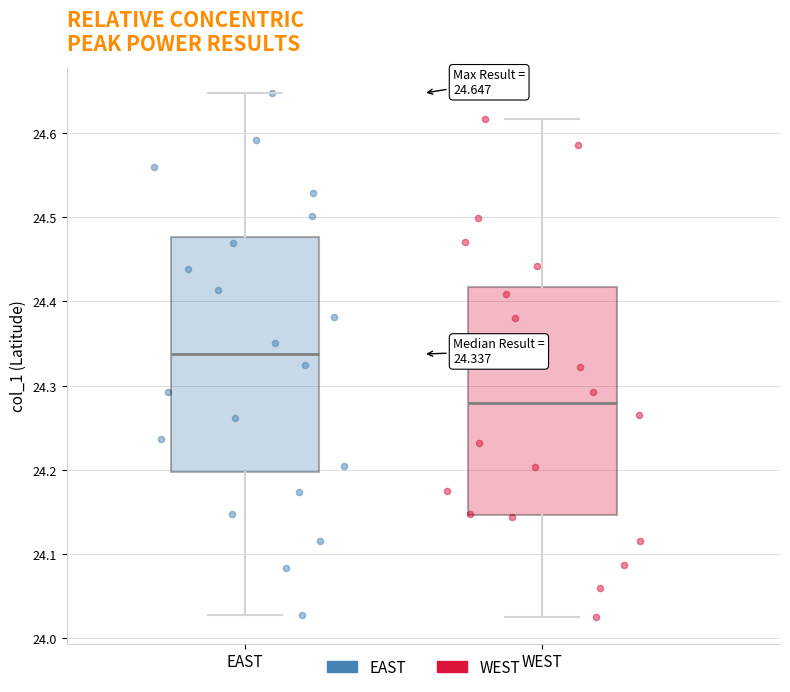

Which series has the widest spread of Y values?

EAST